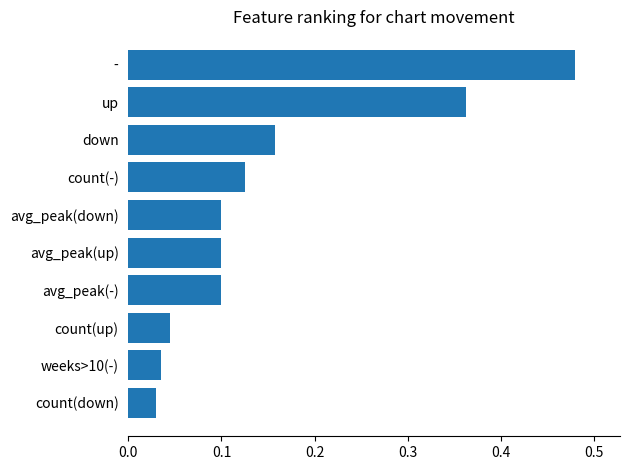

What is the label of the 1st bar from the bottom?

count(down)